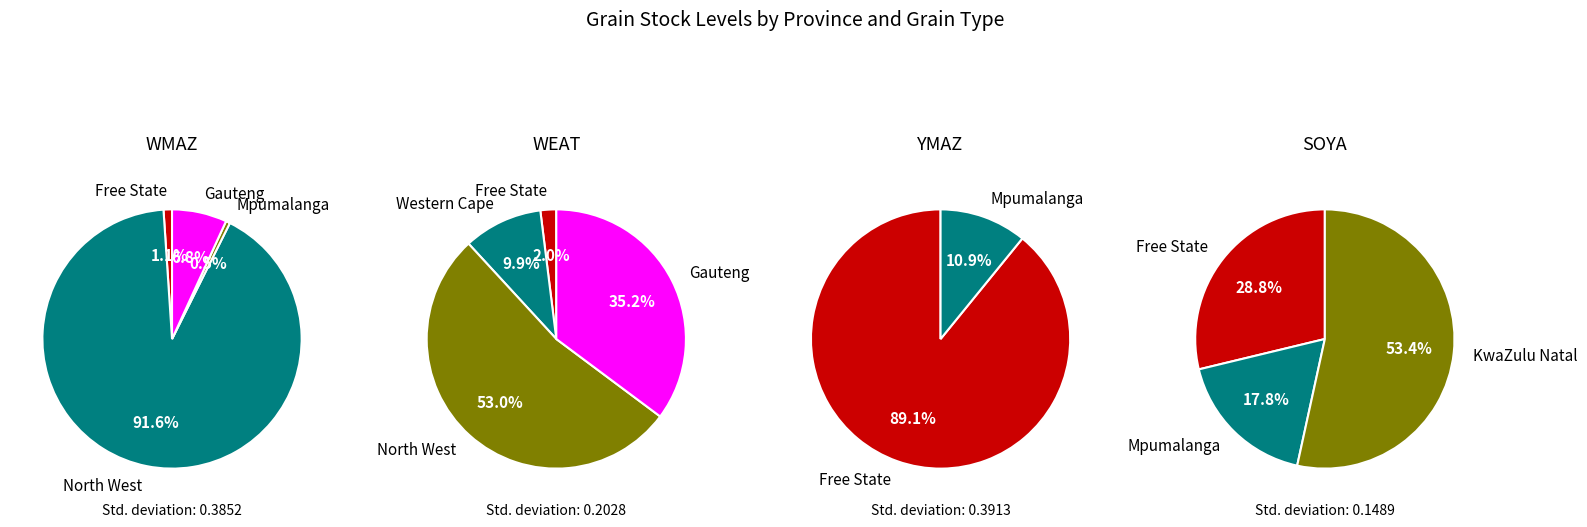

What is the largest slice in the pie chart?

North West